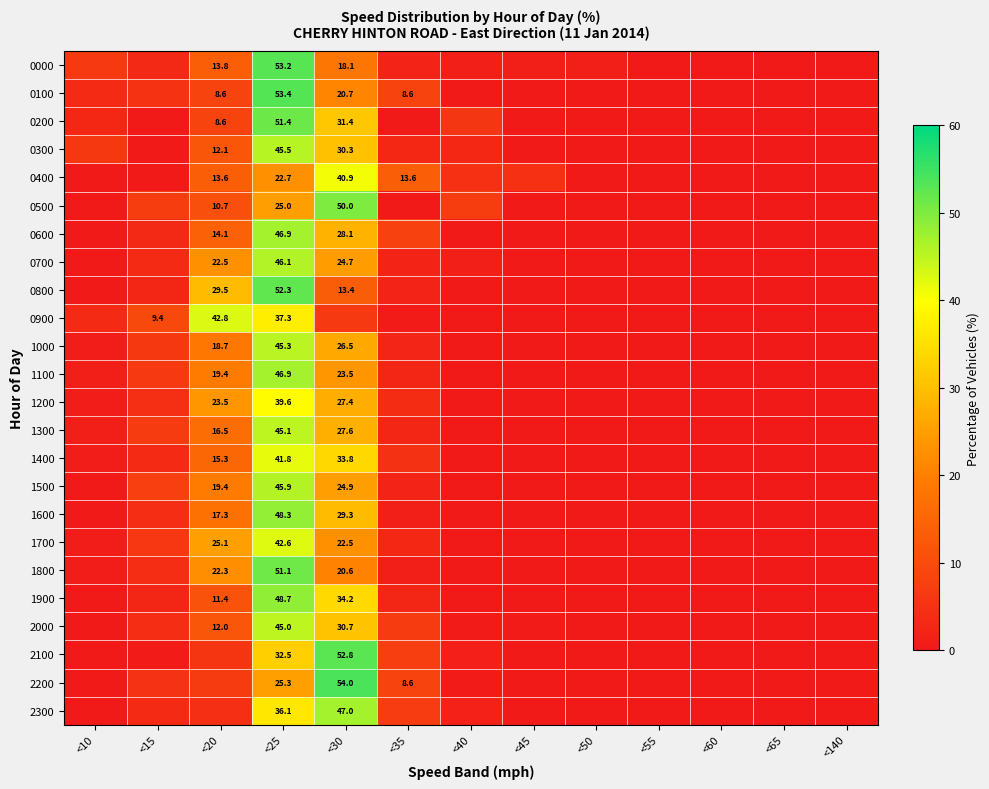

True or false: 0300 has a value of 20.3 at <20.

False